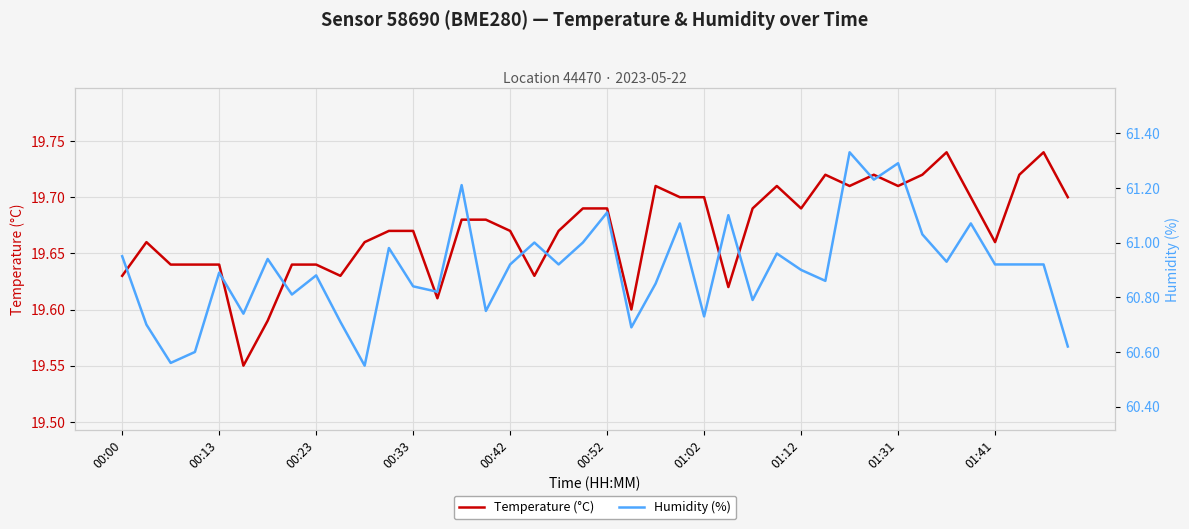

Is it true that Temperature (°C) equals 30.9 at 00:13?

False